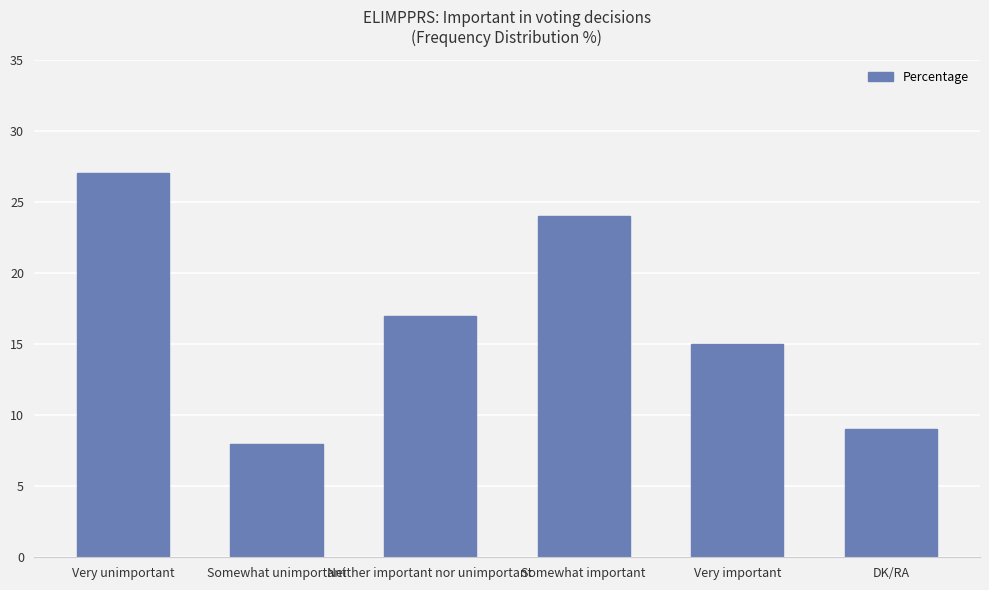

Count the number of categories in the chart.

6